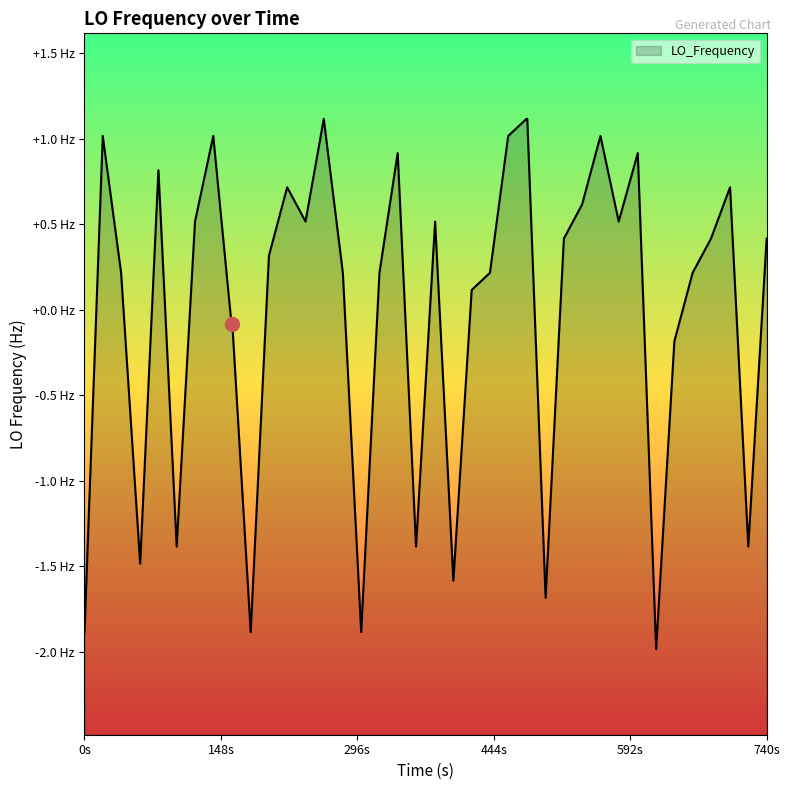

How many points are lower than both their immediate neighbors (excluding endpoints)?

11